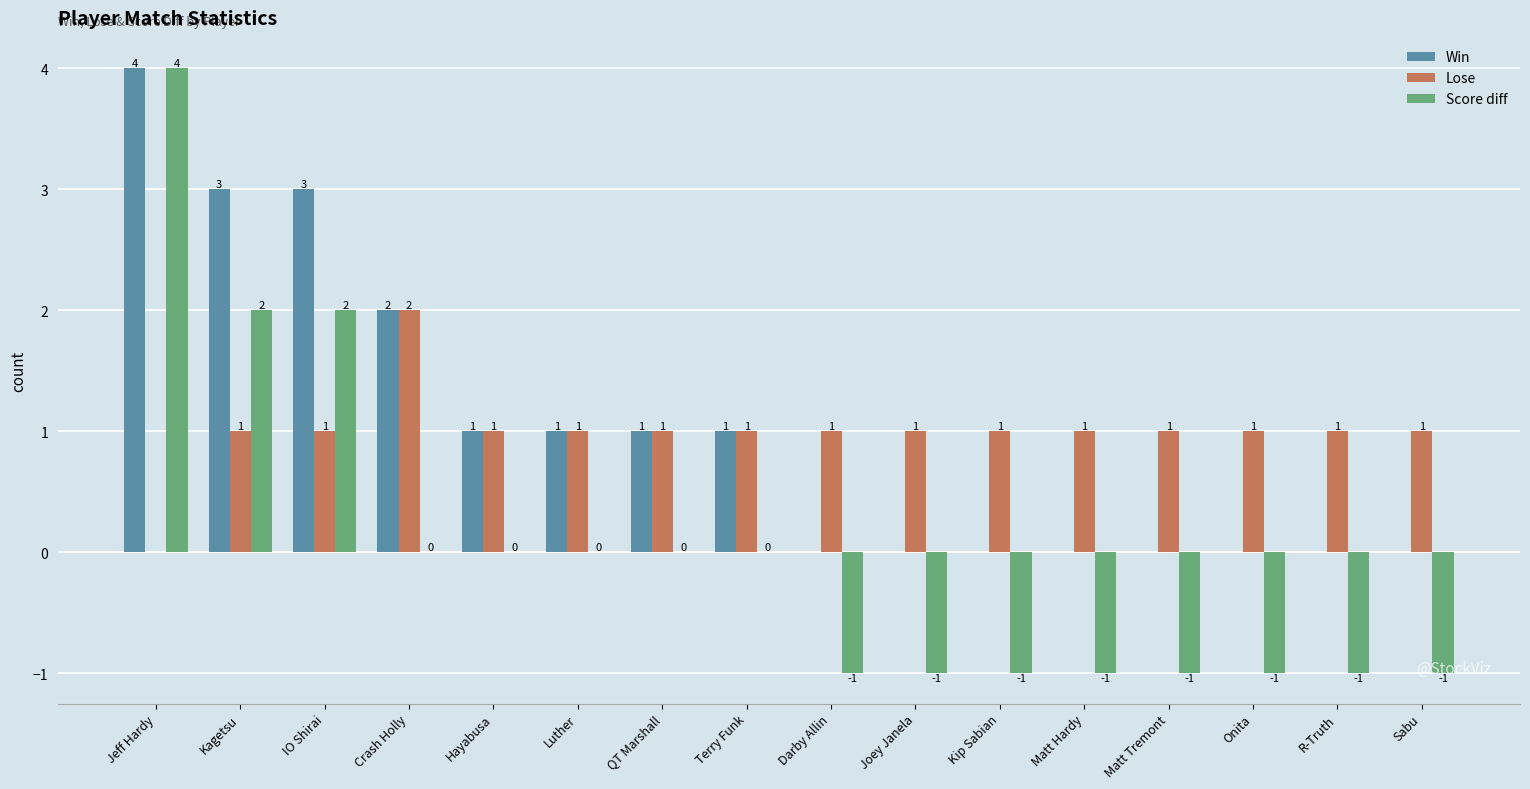

The Win series shows 3 at Crash Holly. True or false?

False